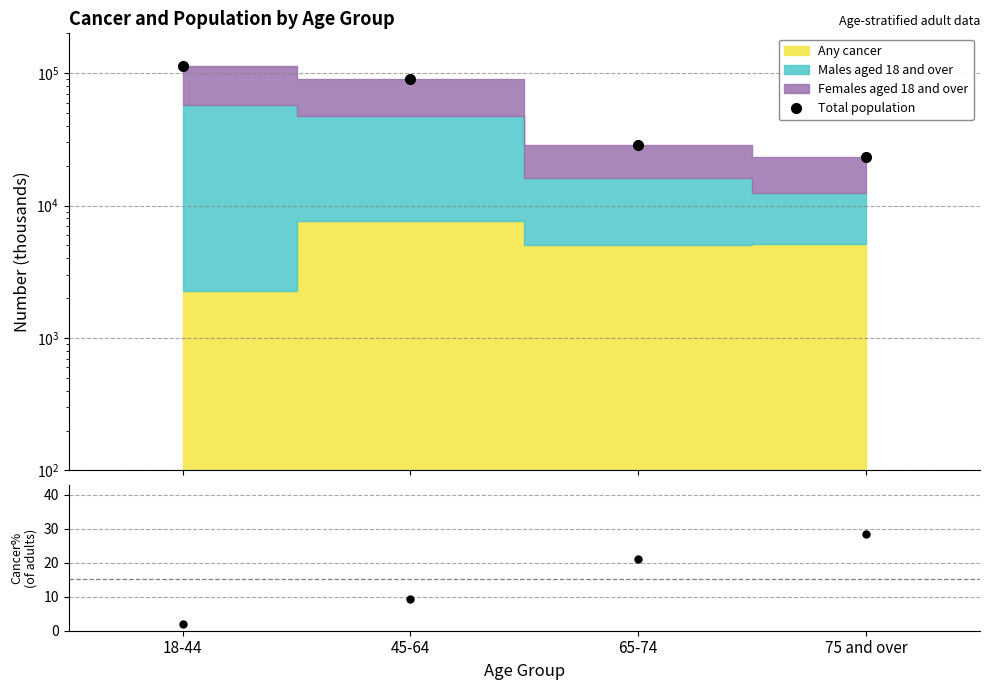

What is the spread (max minus min) of values at 18-44?

113297.0